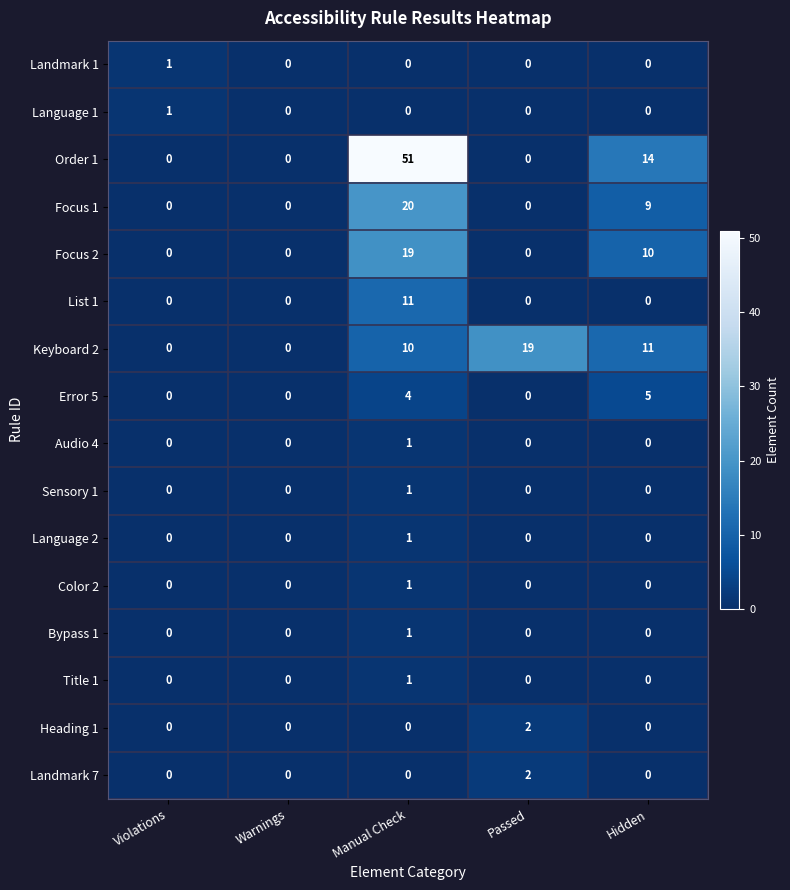

What is the greatest value displayed?

51